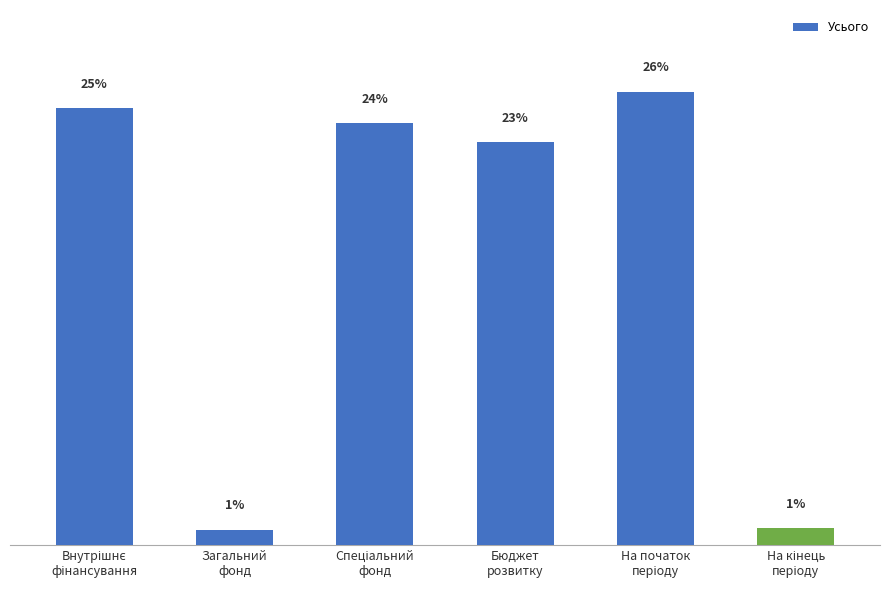

Are the bars horizontal?

No